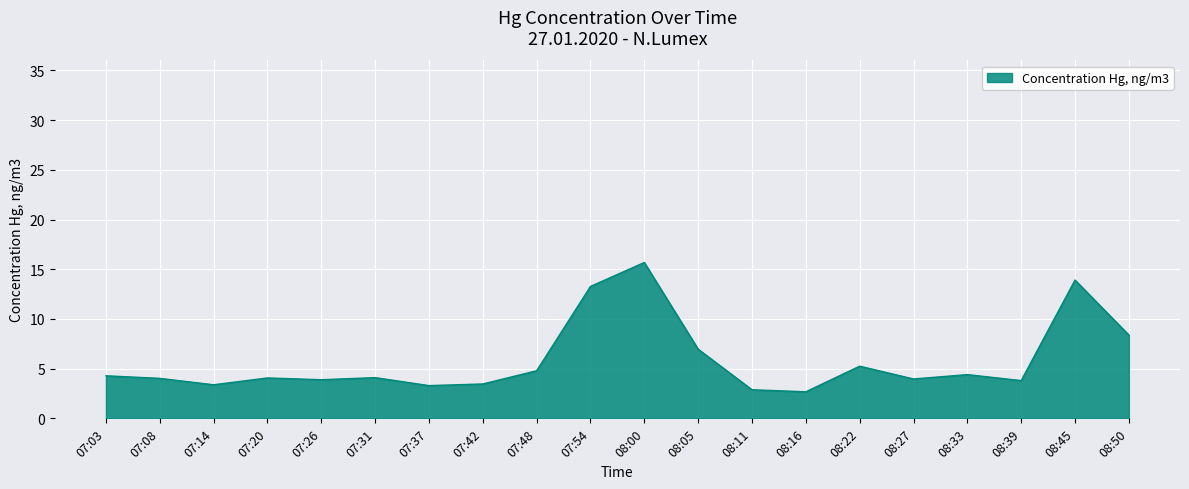

Which label corresponds to the largest value in the chart?

08:00